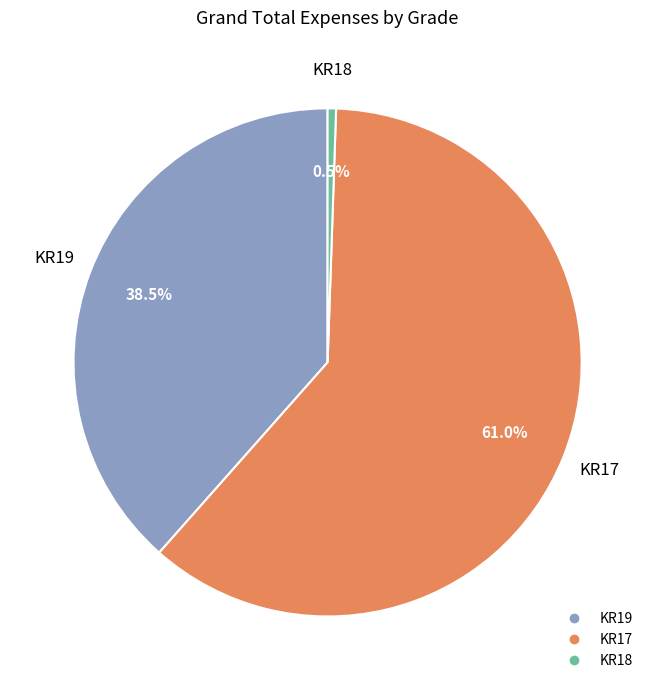

Is there any slice that represents more than half of the pie?

Yes